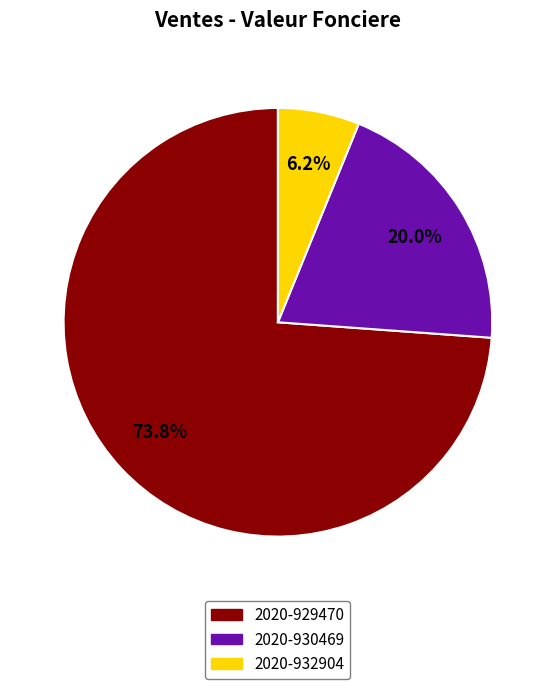

Between 2020-932904 and 2020-929470, which is larger?

2020-929470